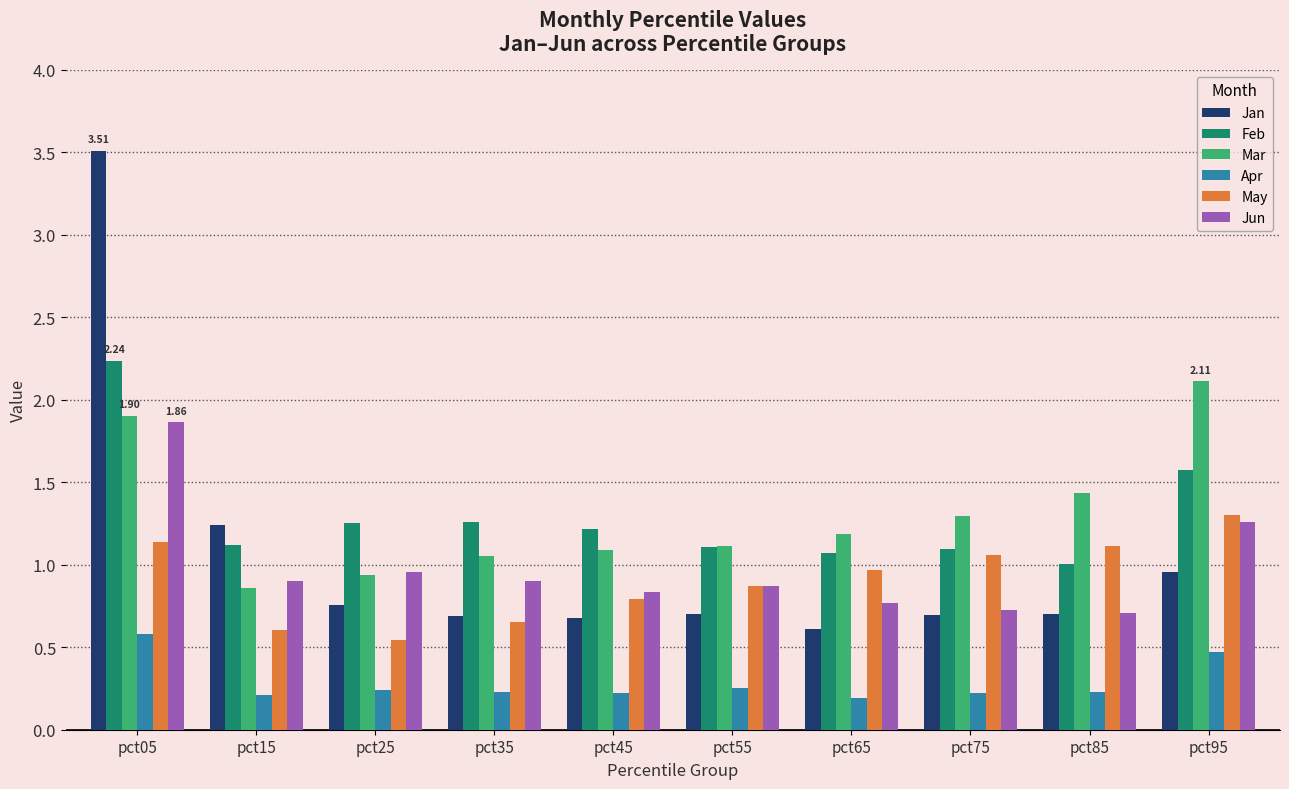

What is the sum of the Mar values at pct45 and pct65?

2.3